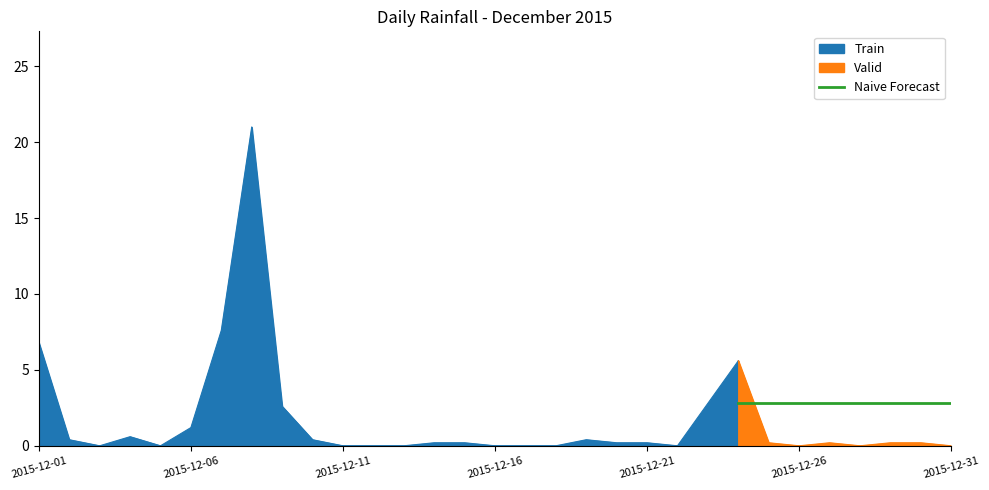

The chart shows a value of 0.1 at 2015-12-30. True or false?

False